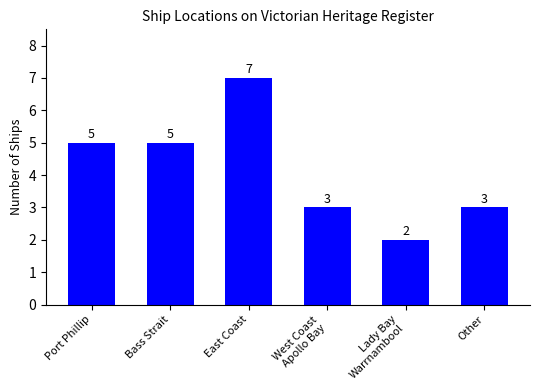

How many categories are shown in the chart?

6